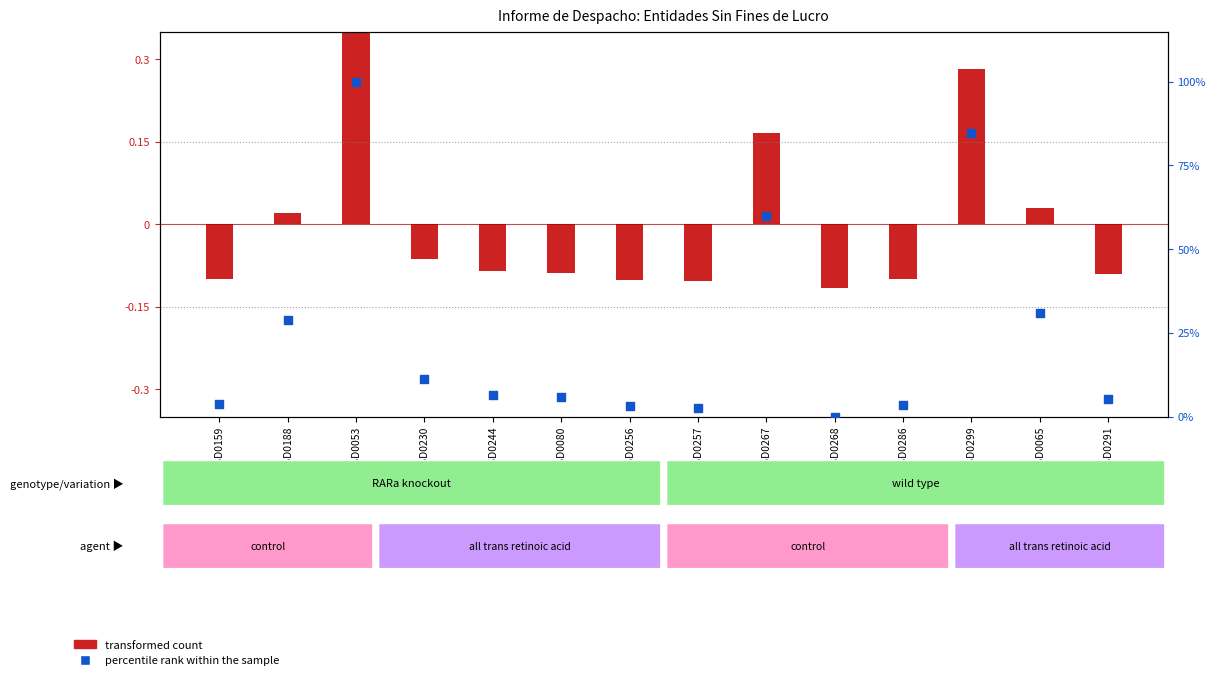

What are all the series names shown in the legend?

transformed count, percentile rank within the sample